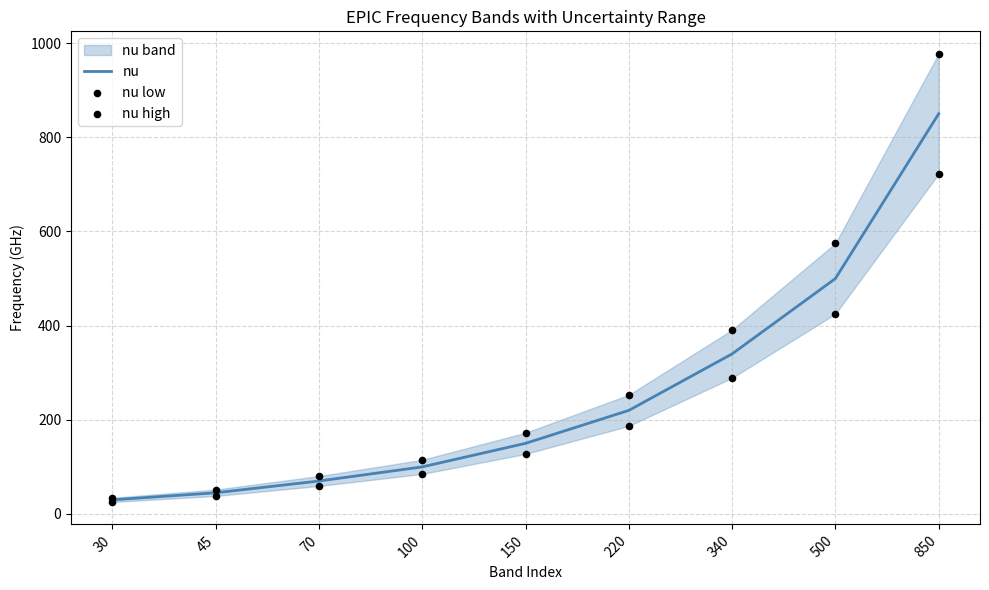

At how many categories does at least one series exceed 698?

1